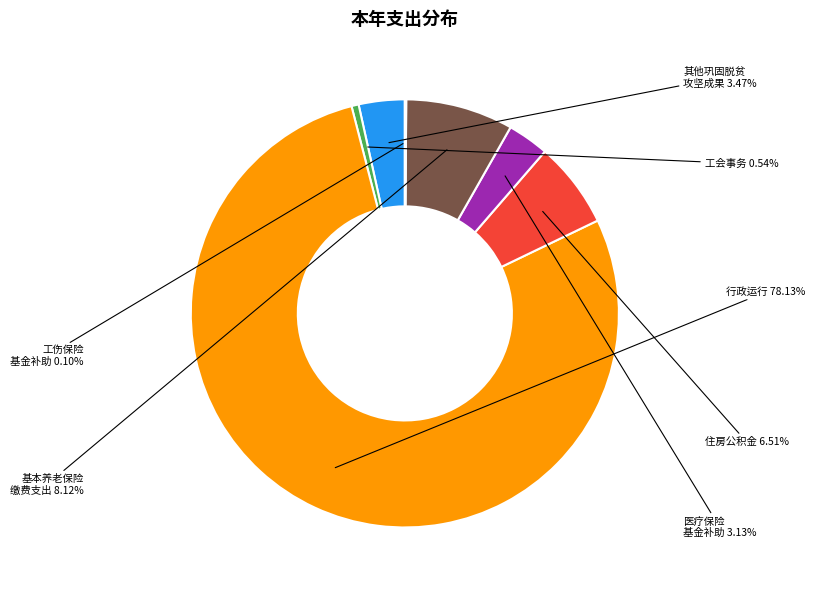

Do 医疗保险 基金补助 and 其他巩固脱贫 攻坚成果 together represent more than half of the pie?

No